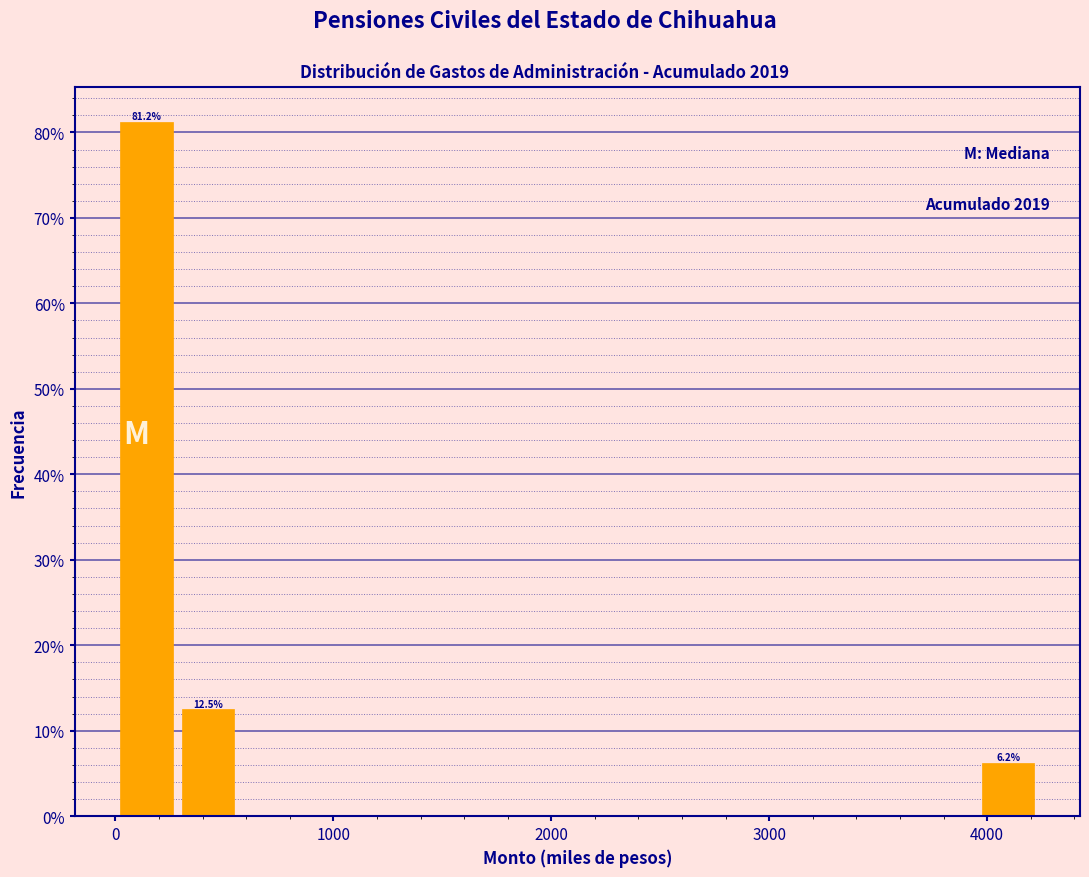

Read against the x-axis, roughly where is the centre of the tallest bar?

100